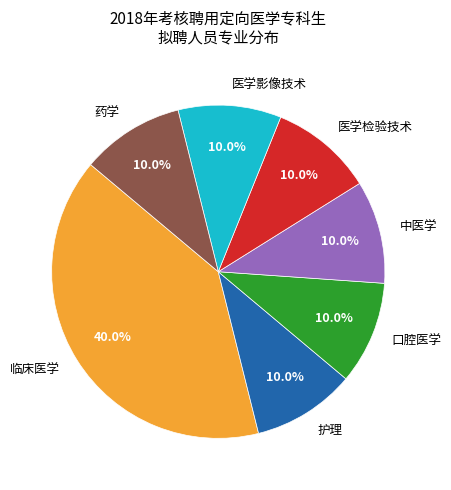

Is the sum of 医学影像技术 and 药学 greater than half?

No